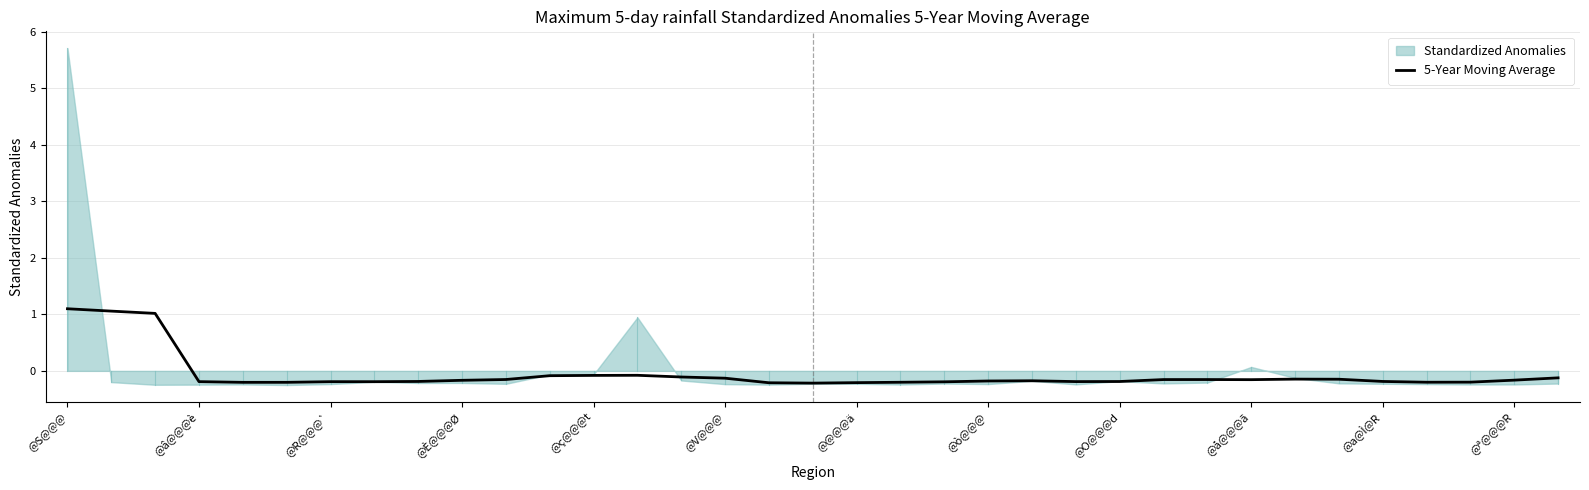

List the labels in order of value, largest first.

@S@@@, @â@@@è, @R@@@`, 13, 12, @ª@@@R, 14, 34, 15, 28, 29, @a@Ì@R, 26, 25, 27, 33, @å@@@ã, 22, 21, 30, @O@@@d, 24, 23, @È@@@Ø, @@@@ä, @ò@@@, 20, 32, 31, 19, @V@@@, @ç@@@t, 18, 16, 17